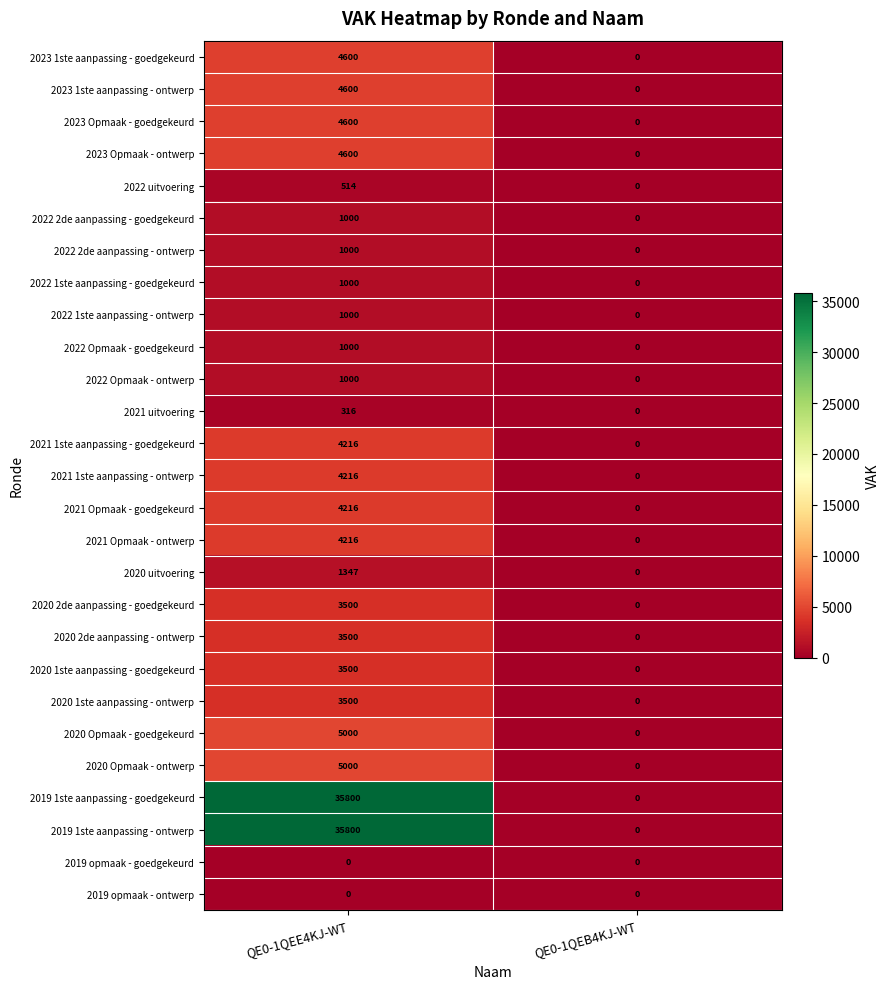

What is the average value of the 2022 2de aanpassing - ontwerp series?

500